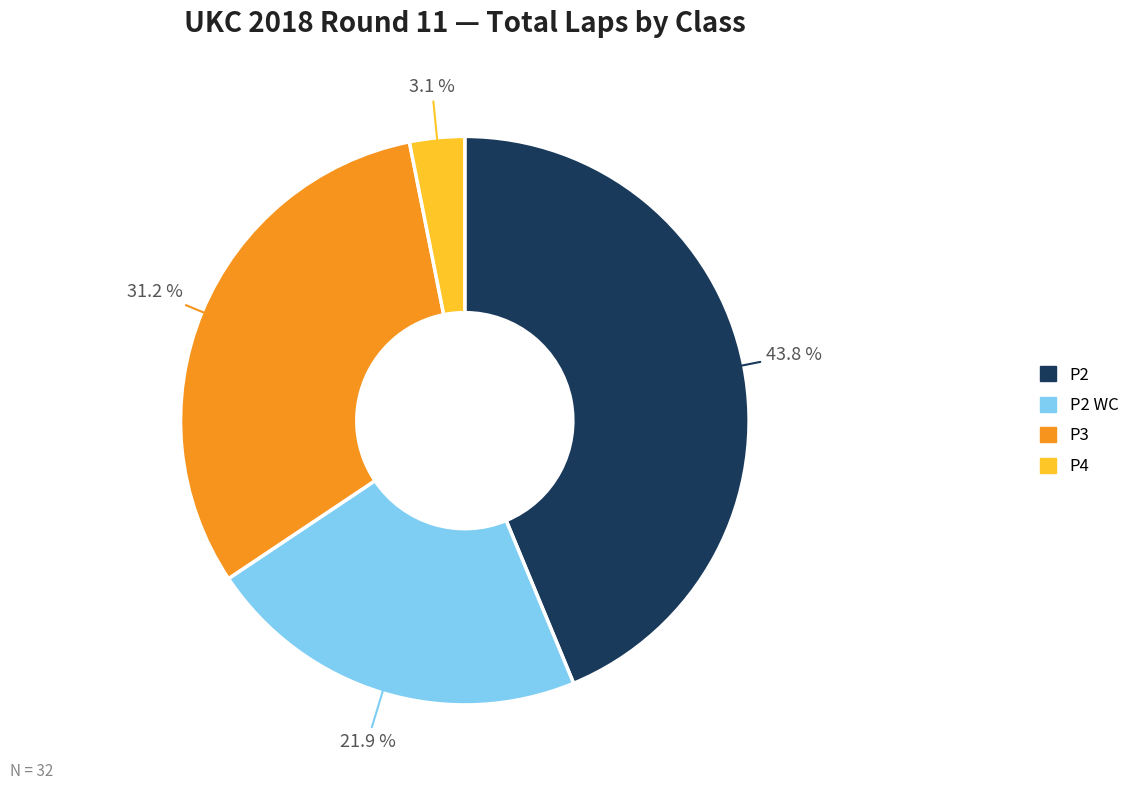

Is there a majority slice in this chart?

No